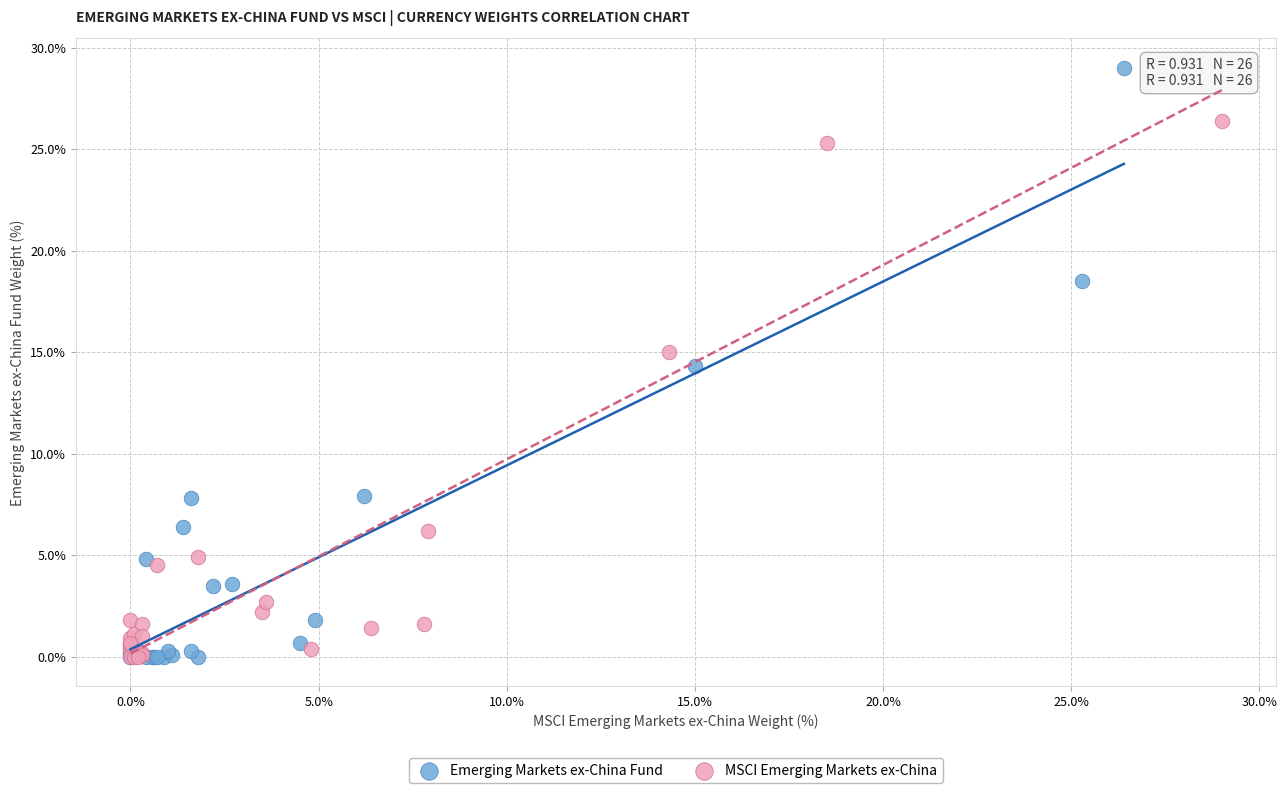

Which series reaches the maximum Y coordinate?

Emerging Markets ex-China Fund